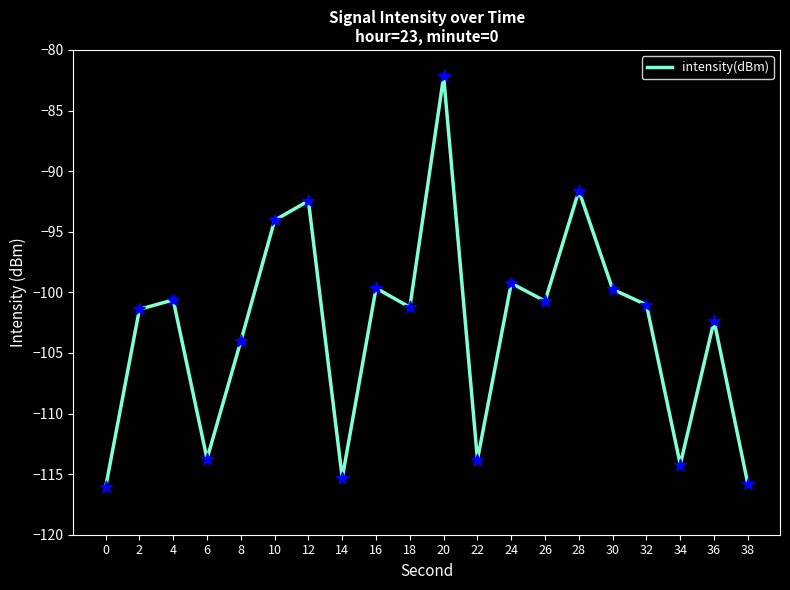

Which has a higher value, 2 or 4?

4